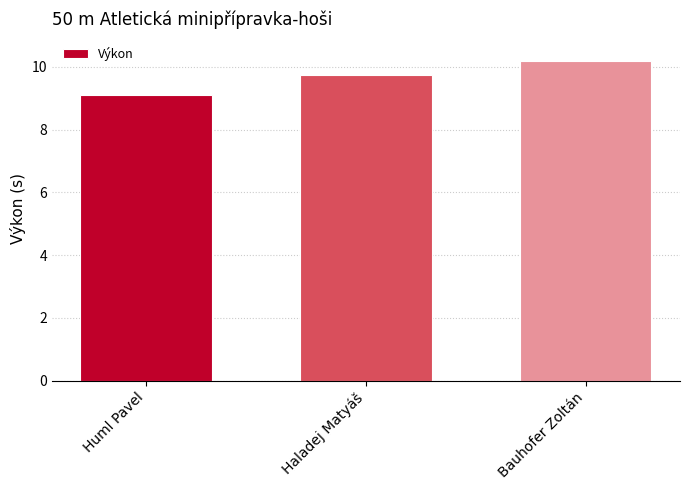

The chart shows a value of 9.7 at Haladej Matyáš. True or false?

True